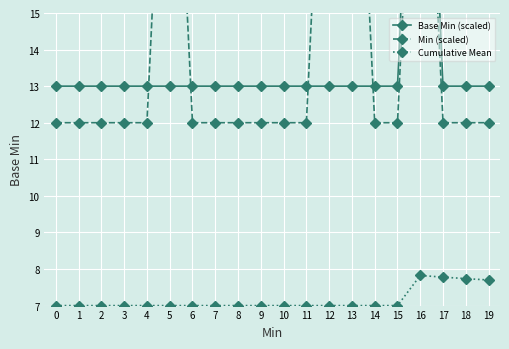

Which has a higher value, 17 or 1?

17